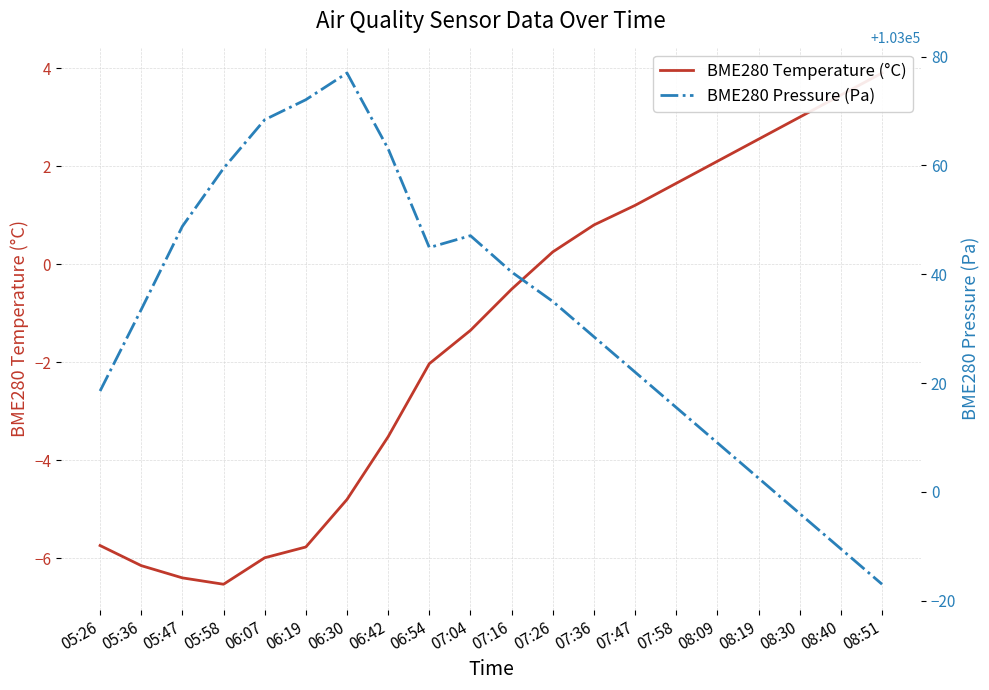

What is the difference between the maximum and minimum values in the BME280 Temperature (°C) series?

10.4